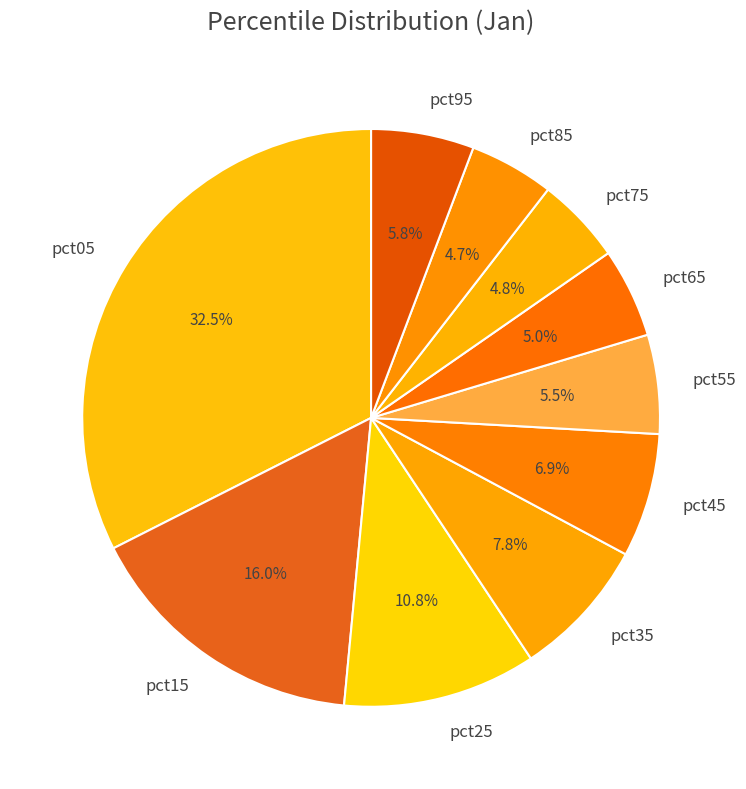

What percentage do pct15 and pct25 together represent?

26.9%